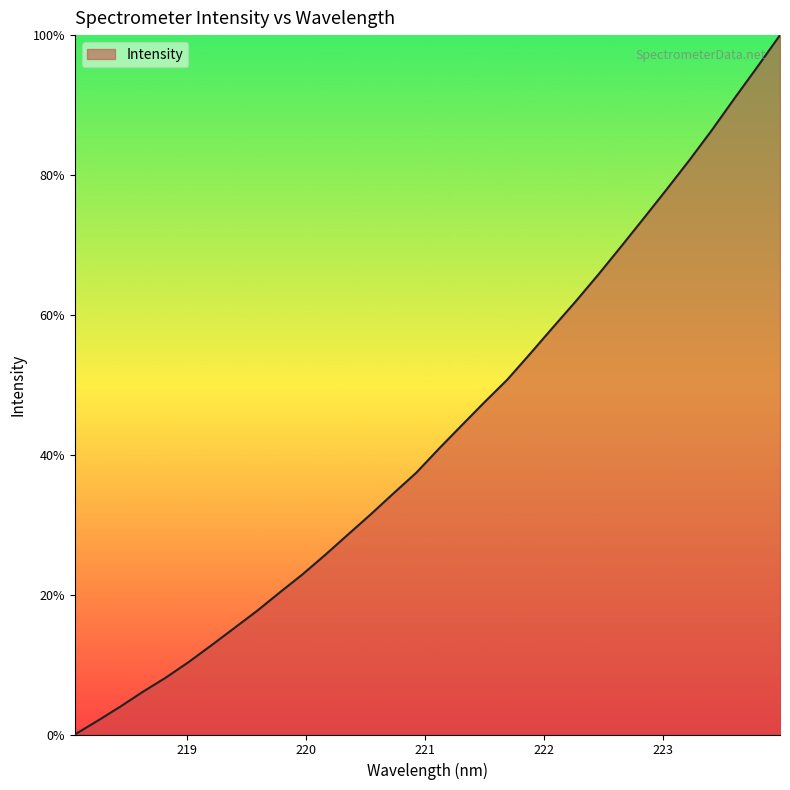

What is the difference between the maximum and minimum values?

100.0